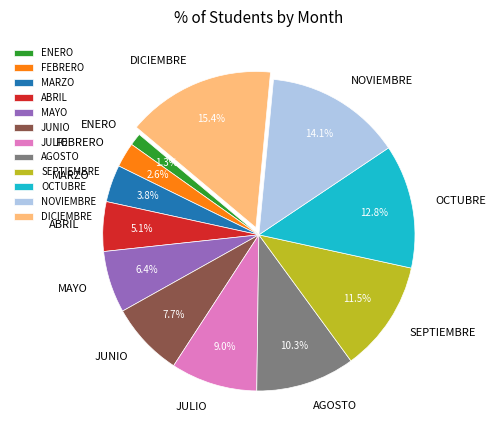

Approximately how many times larger is the value at OCTUBRE compared to SEPTIEMBRE?

1.1